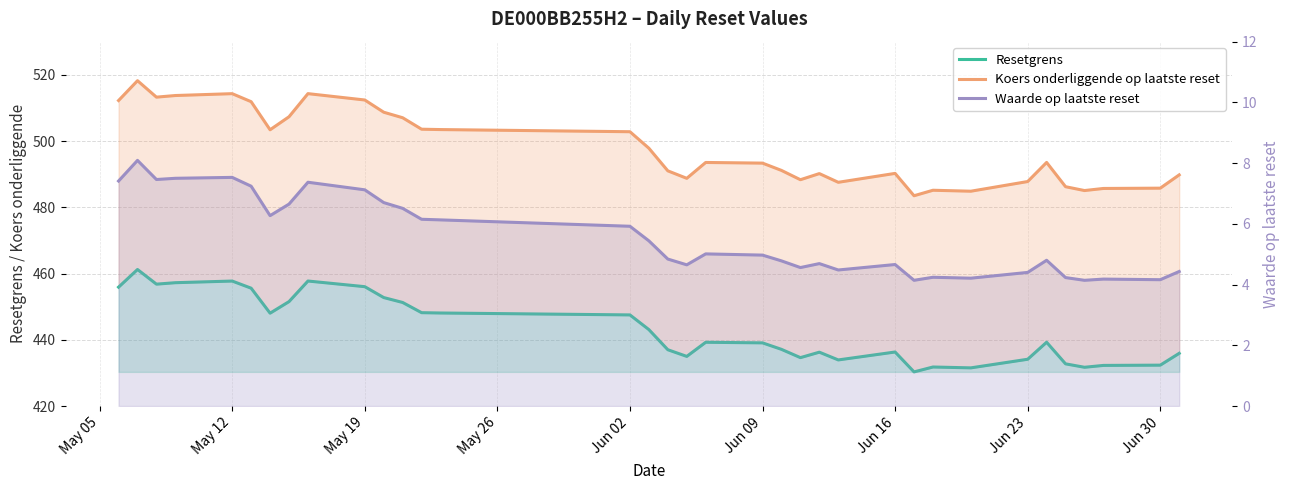

What is the total value across all series at Jun 23?

926.3